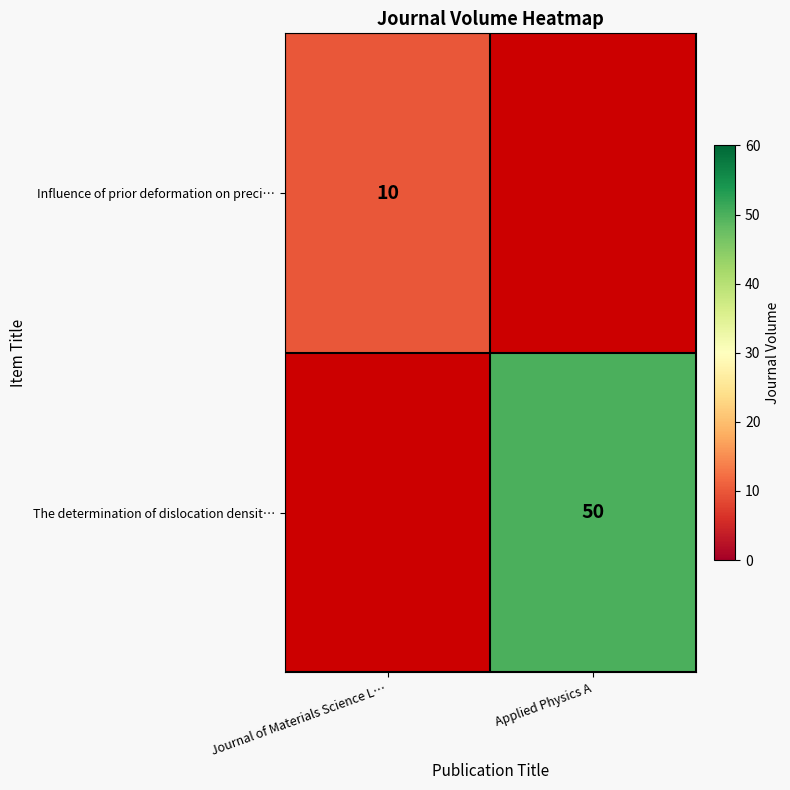

The value of The determination of dislocation densit… at Applied Physics A is 50. True or false?

True